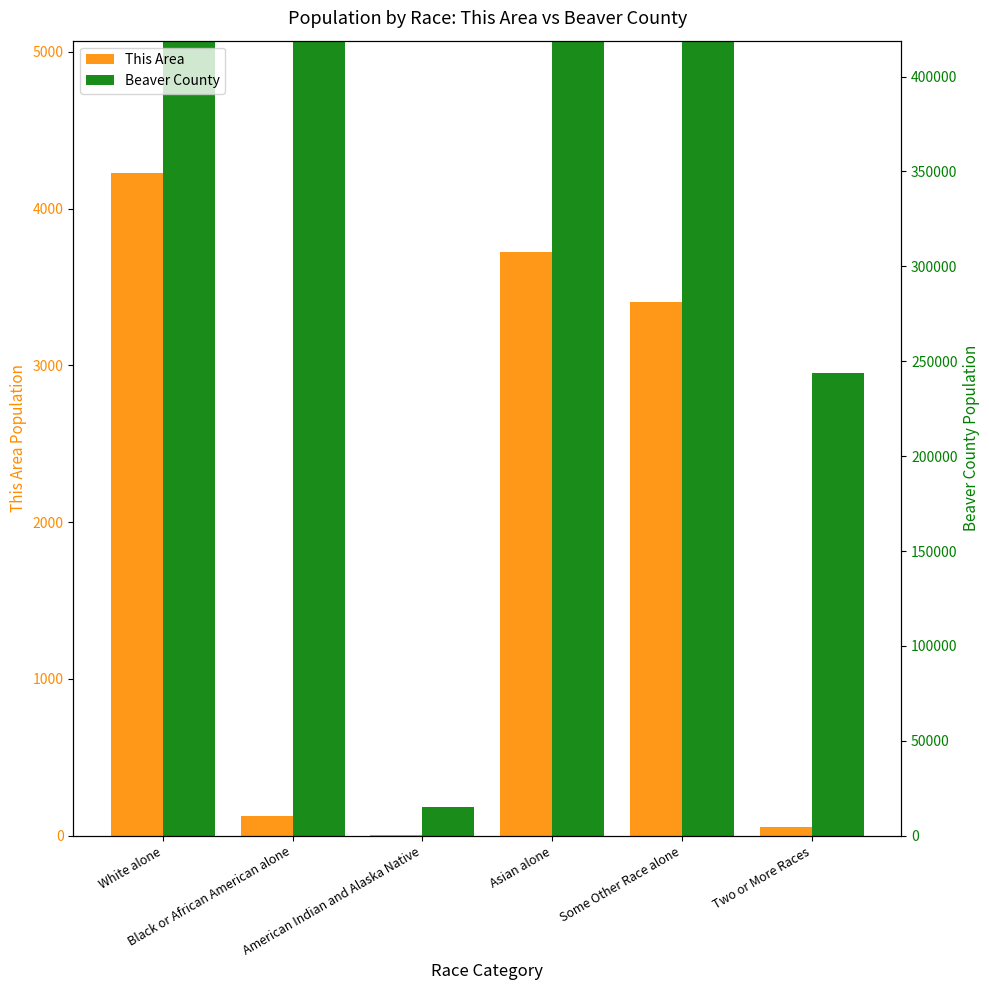

True or false: This Area has a value of 127 at Black or African American alone.

True